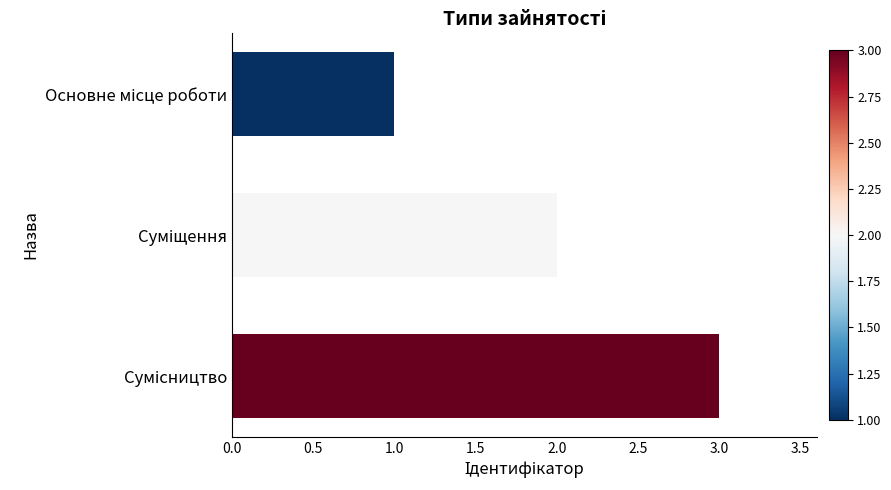

What is the greatest value displayed?

3